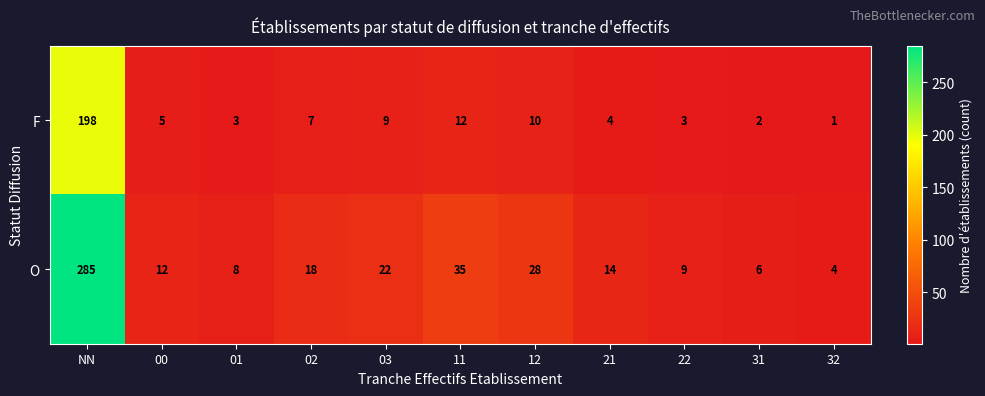

What is the sum of the O values at NN and 31?

291